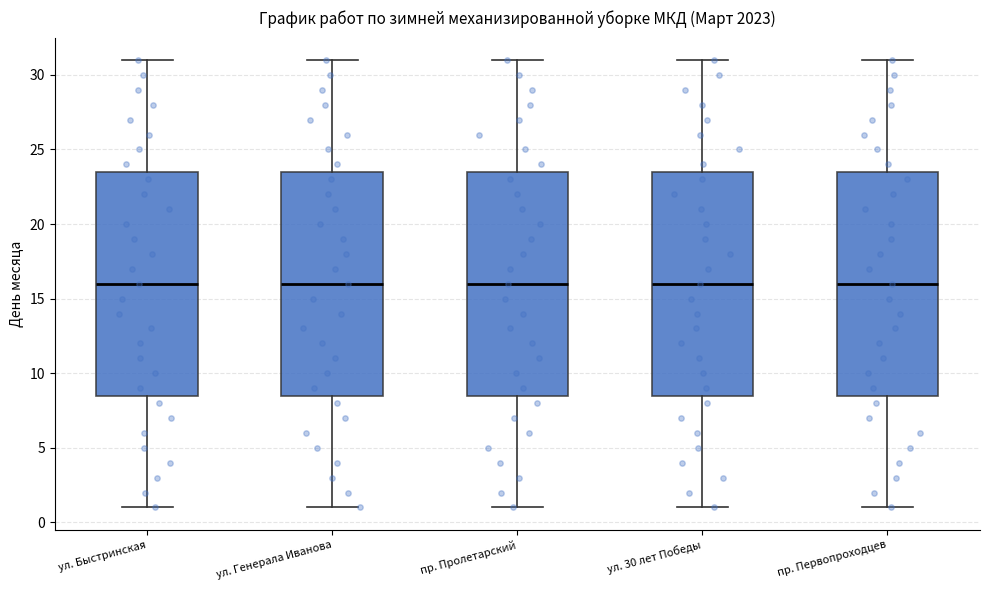

Where is the lower edge of the box for пр. Первопроходцев on the y-axis? The values are not printed on the chart, so give them approximately, as read against the axis.

8.5